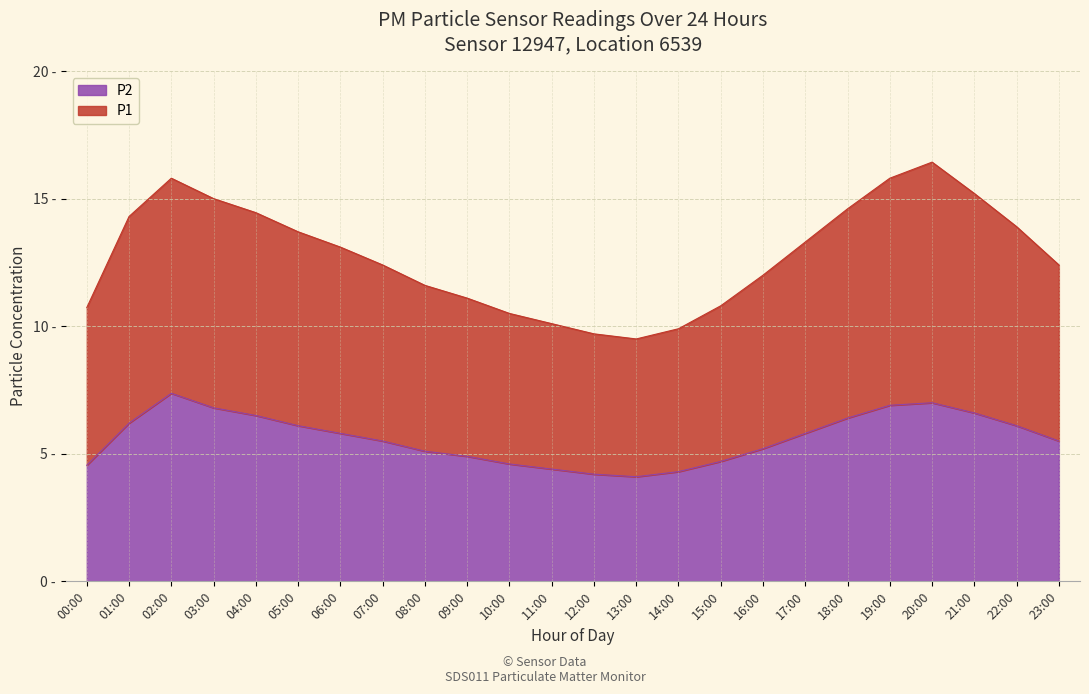

How many data points in P1 are above 13?

12